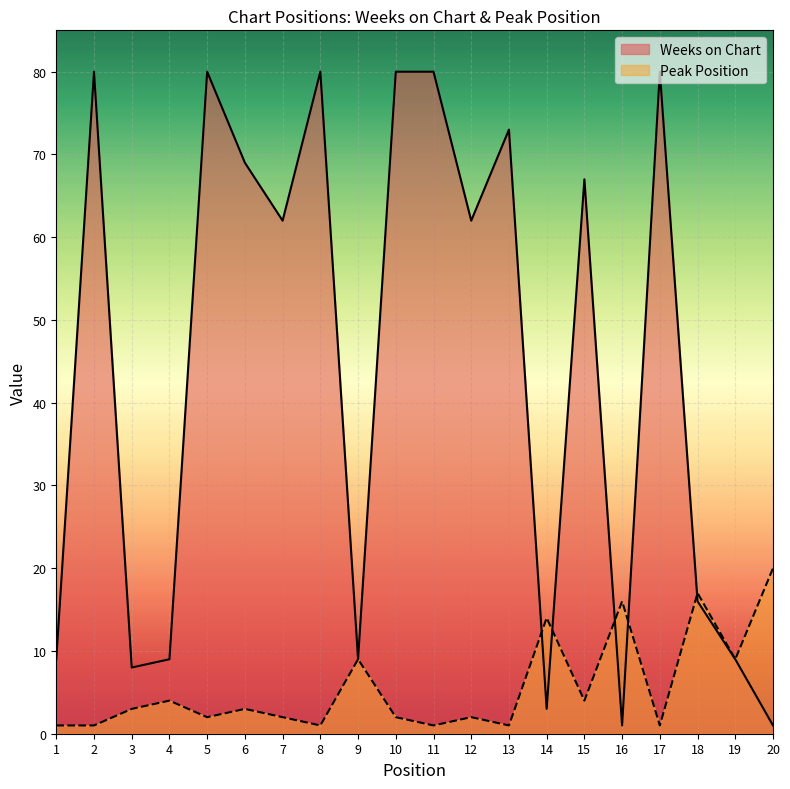

Which series has the widest spread of values?

Weeks on Chart